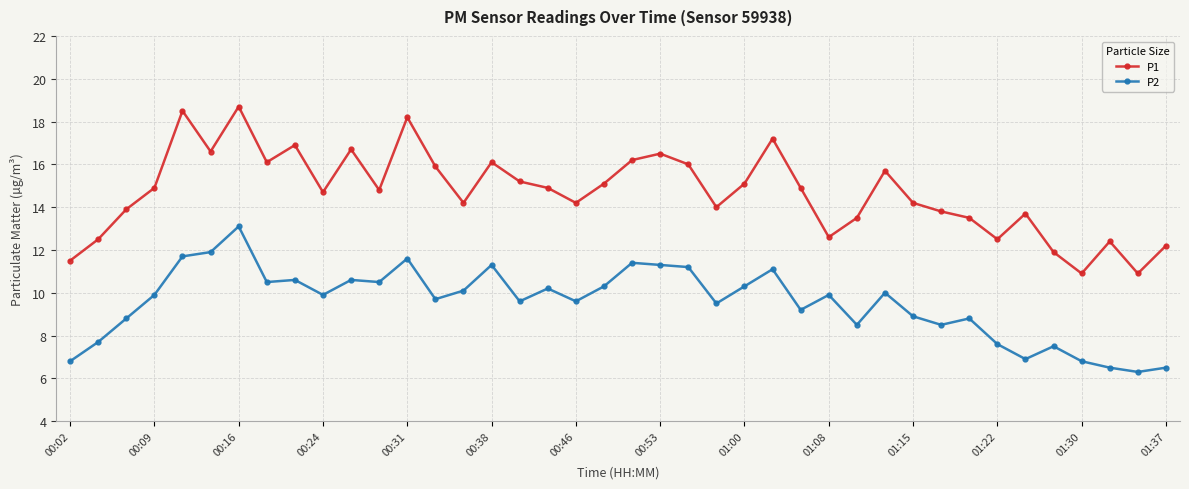

Which series has the widest spread of values?

P1